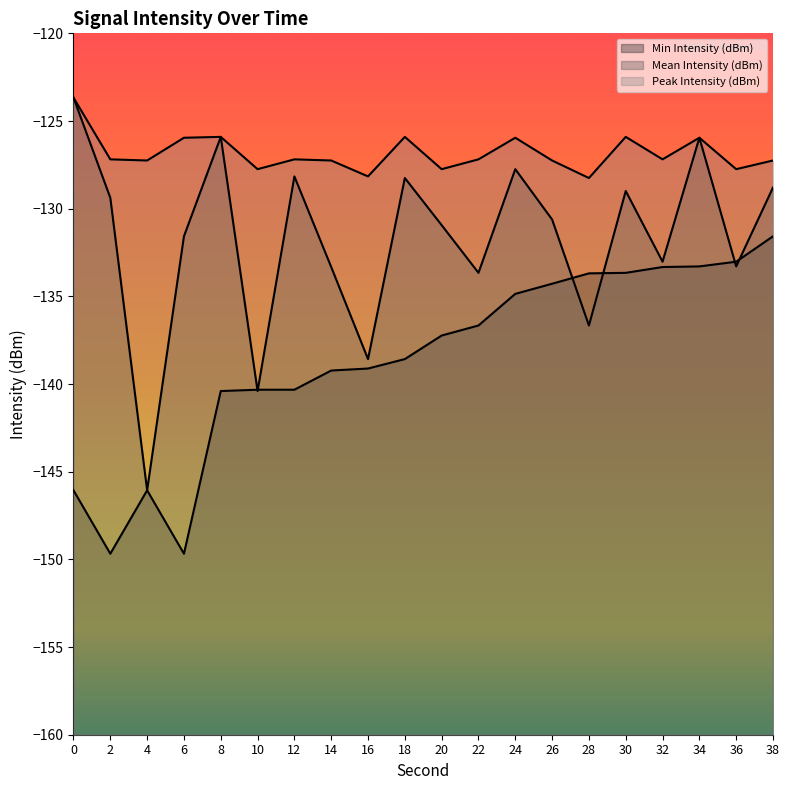

What is the value of the Min Intensity (dBm) point at the 12th from the left?

-136.7